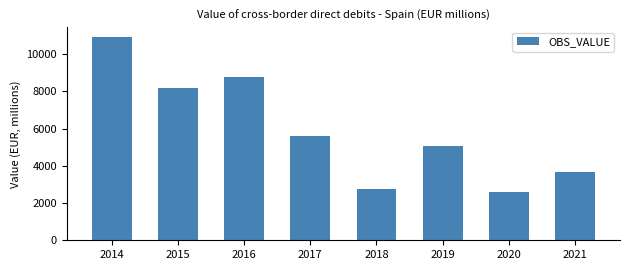

How many values exceed 5628?

4